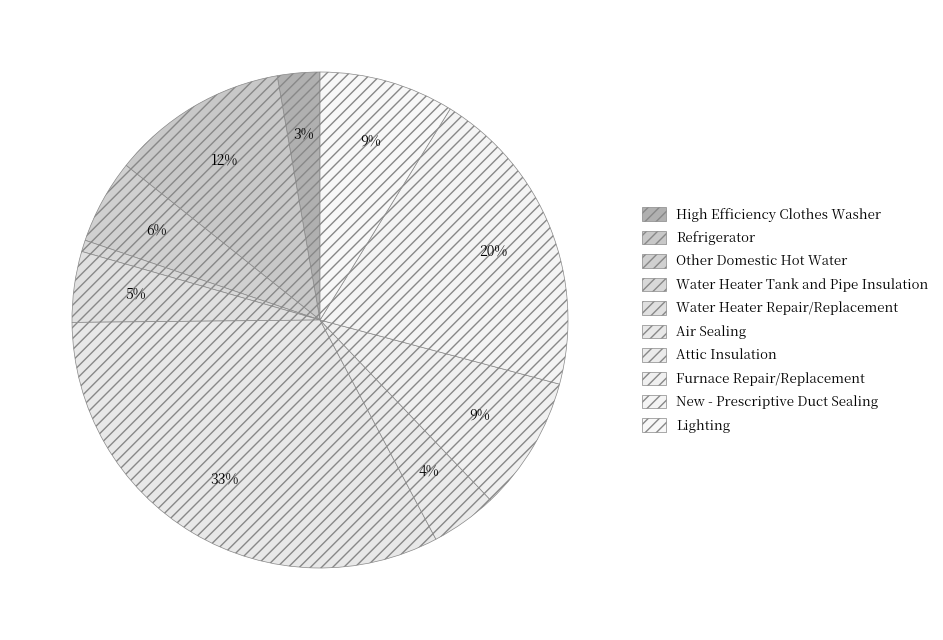

How many segments does this pie chart have?

10